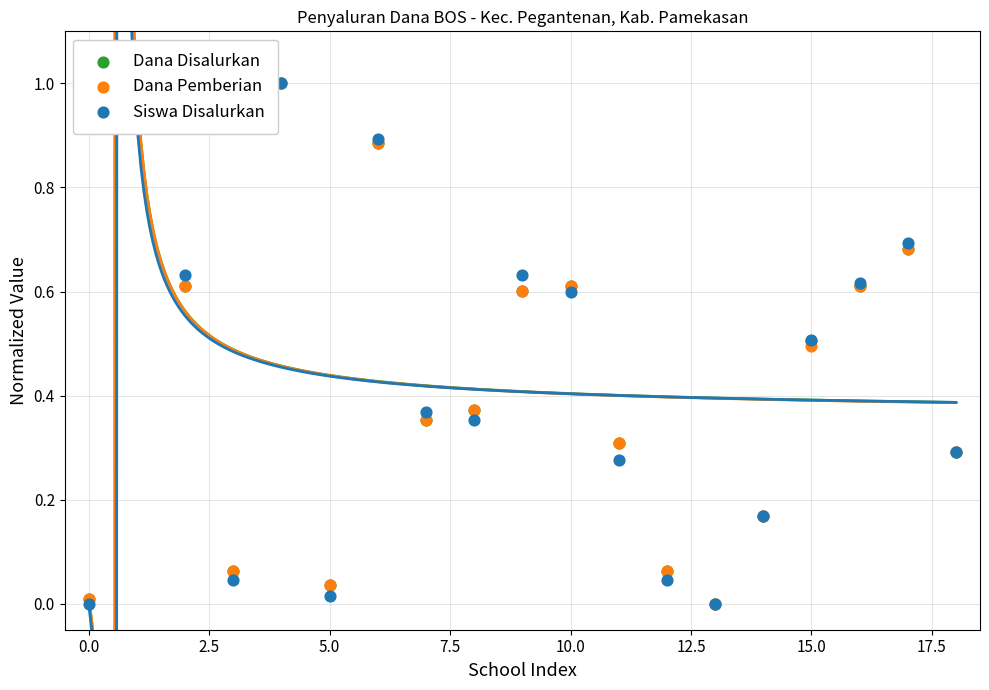

Which series contains the highest Y value?

Dana Disalurkan